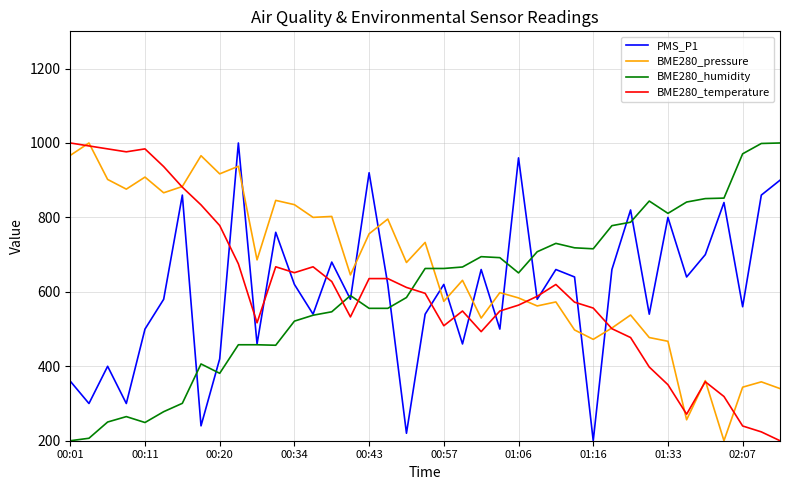

Which series has the largest total across all categories?

BME280_pressure